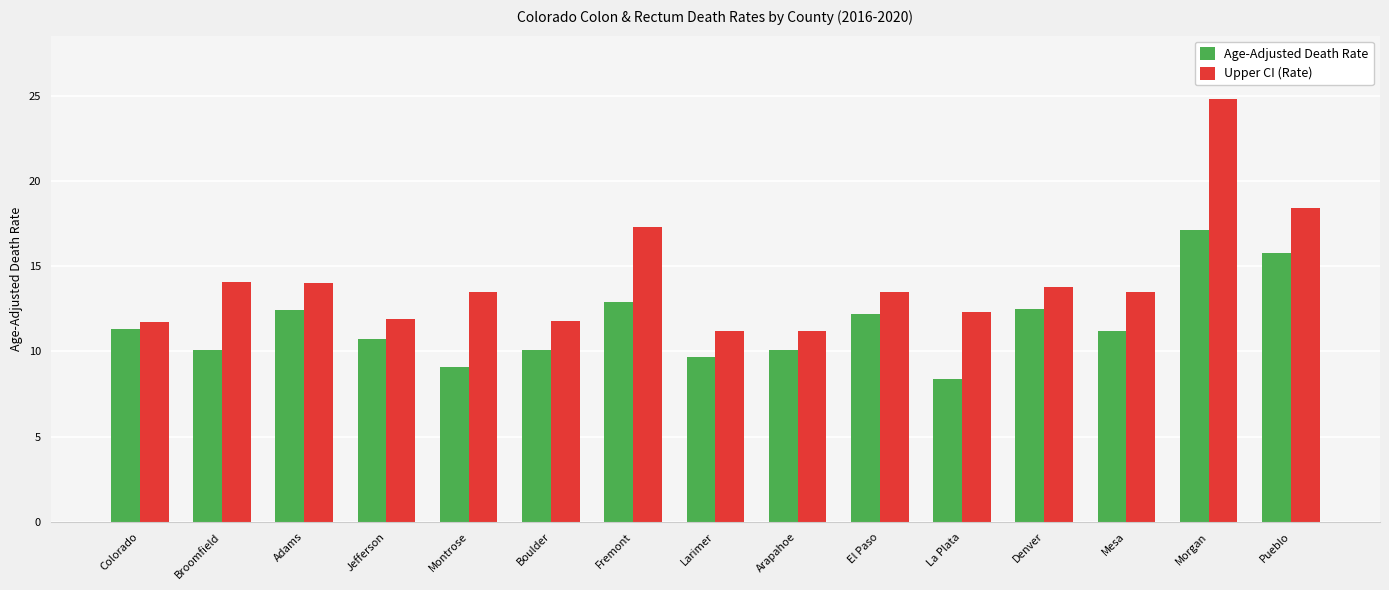

Read the Age-Adjusted Death Rate value at Jefferson.

10.7